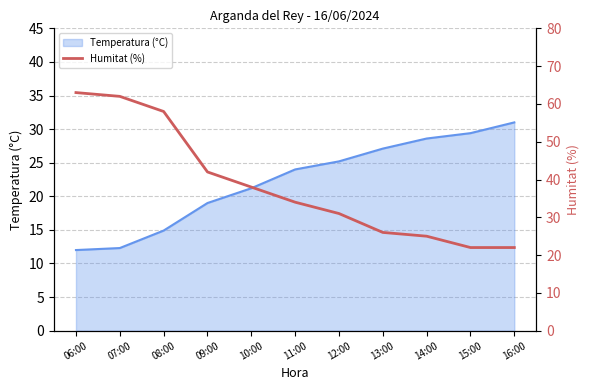

What is the minimum value for Temperatura (°C)?

12.0